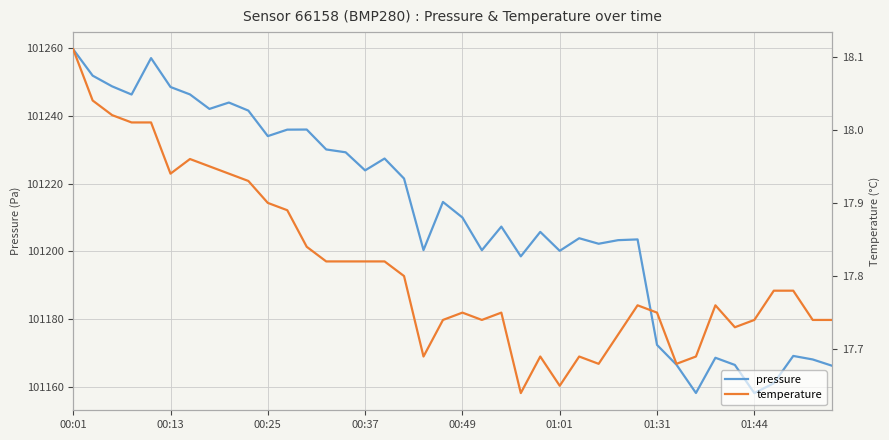

Is it true that pressure equals 179967.2 at 00:13?

False